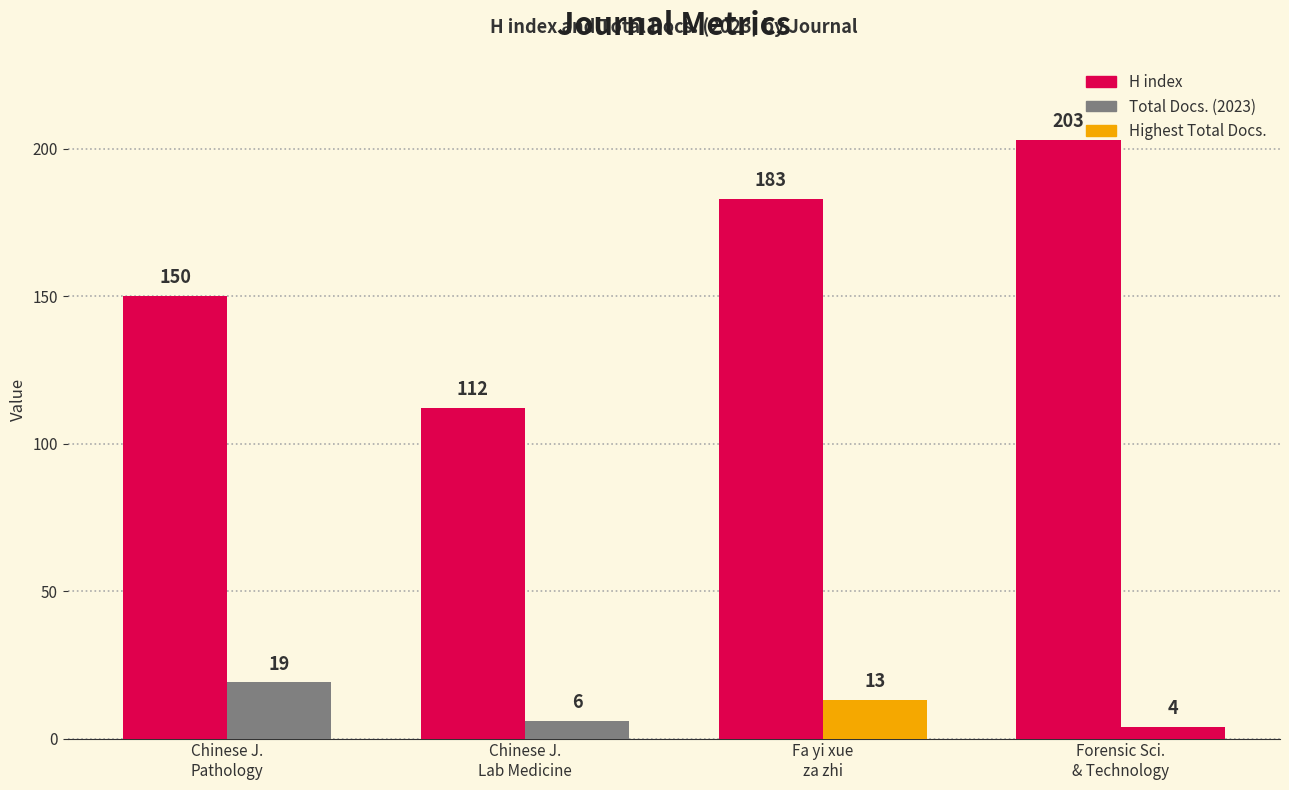

Which series has the largest total across all categories?

H index